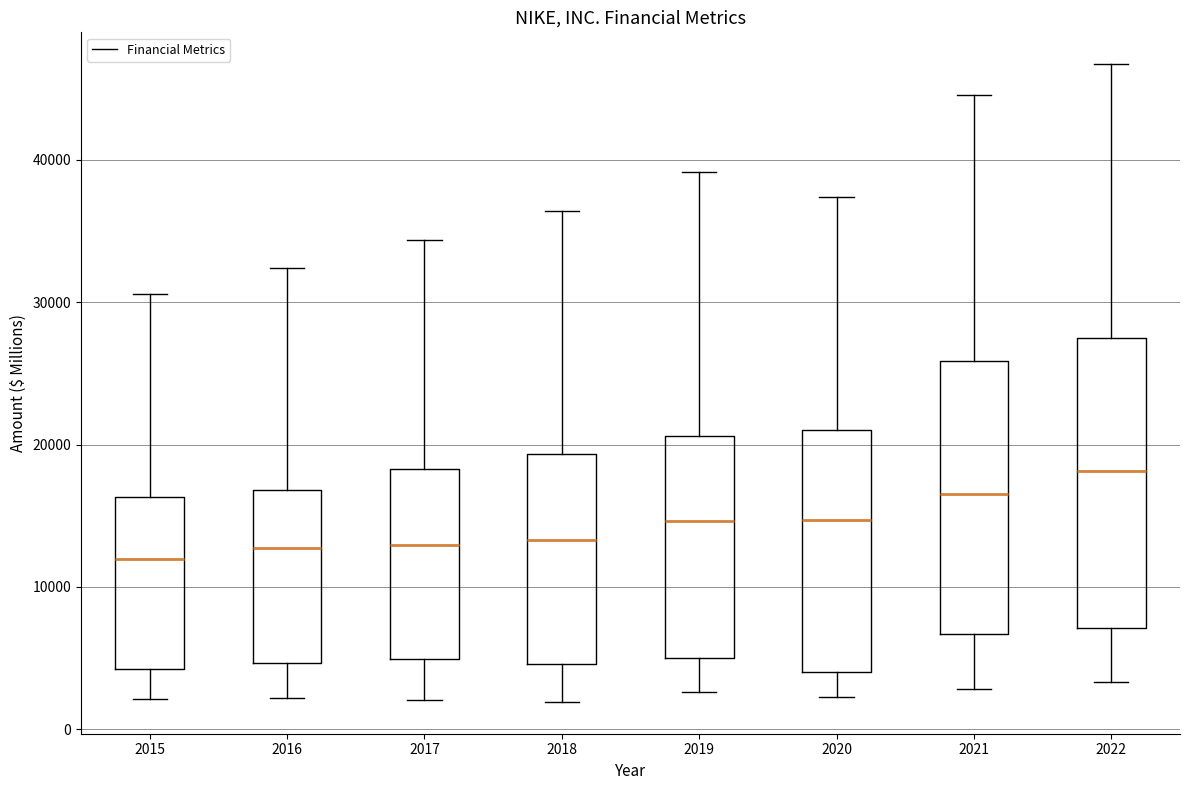

Reading left to right, transcribe this box plot: for each box, give where its median line is, the range the box spans, and where its two whiskers end, as read against the y-axis. The values are not printed on the chart, so give them approximately, as read against the axis.

2015: median 12000, box 4000 to 16000, whiskers 2000 to 31000
2016: median 13000, box 5000 to 17000, whiskers 2000 to 32000
2017: median 13000, box 5000 to 18000, whiskers 2000 to 34000
2018: median 13000, box 5000 to 19000, whiskers 2000 to 36000
2019: median 15000, box 5000 to 21000, whiskers 3000 to 39000
2020: median 15000, box 4000 to 21000, whiskers 2000 to 37000
2021: median 16000, box 7000 to 26000, whiskers 3000 to 45000
2022: median 18000, box 7000 to 27000, whiskers 3000 to 47000